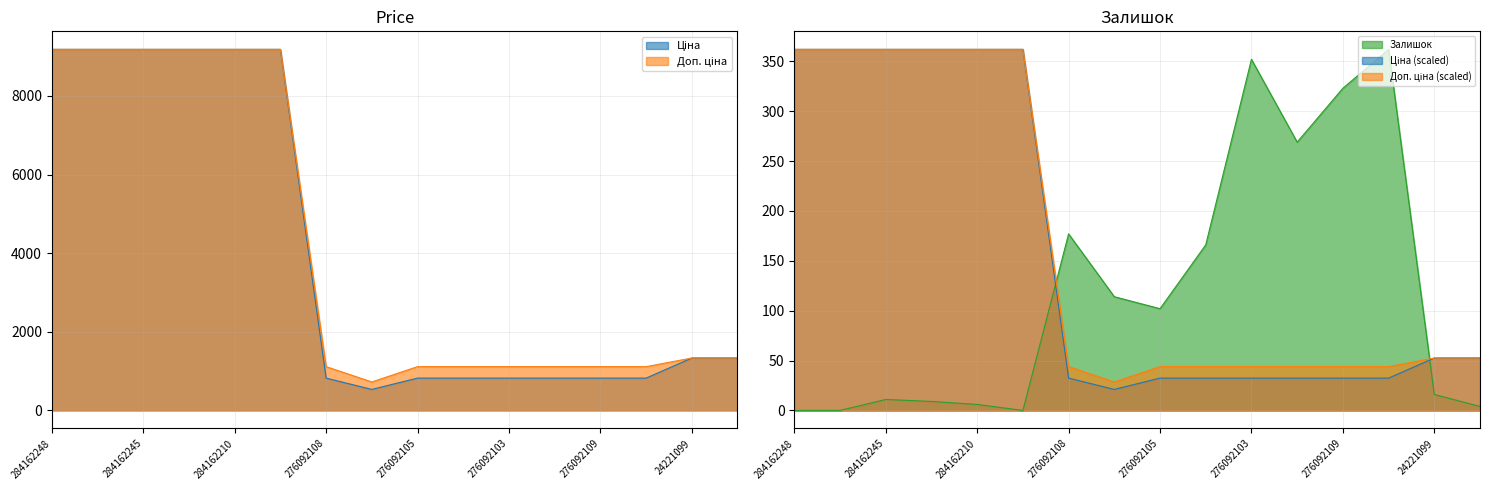

What are all the series names shown in the legend?

Ціна, Доп. ціна, Залишок